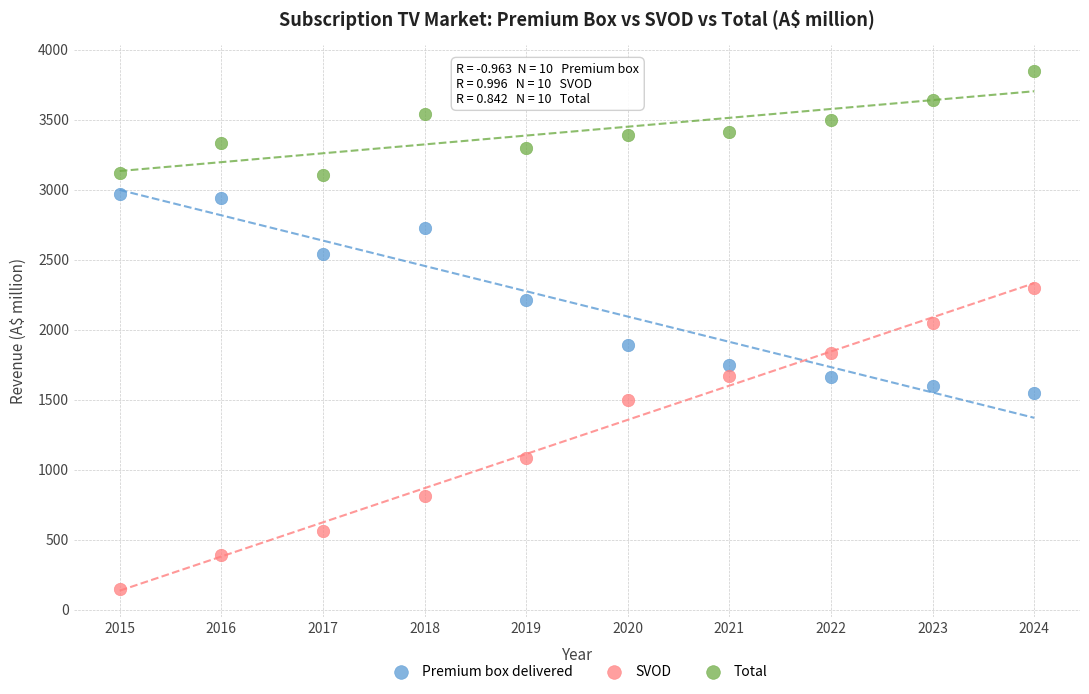

Which series contains the lowest Y value?

SVOD